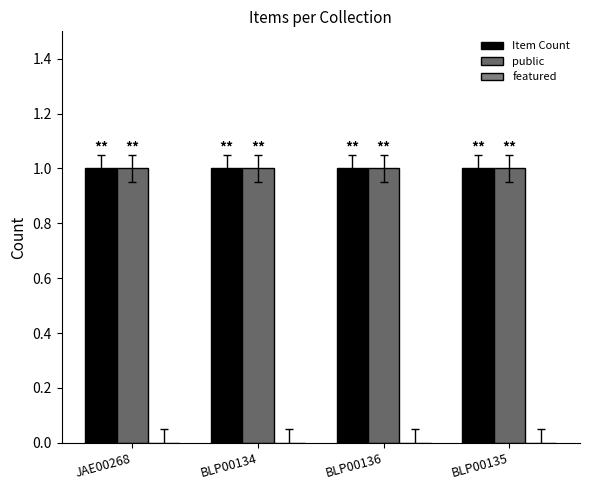

At how many categories does at least one series exceed 0?

4